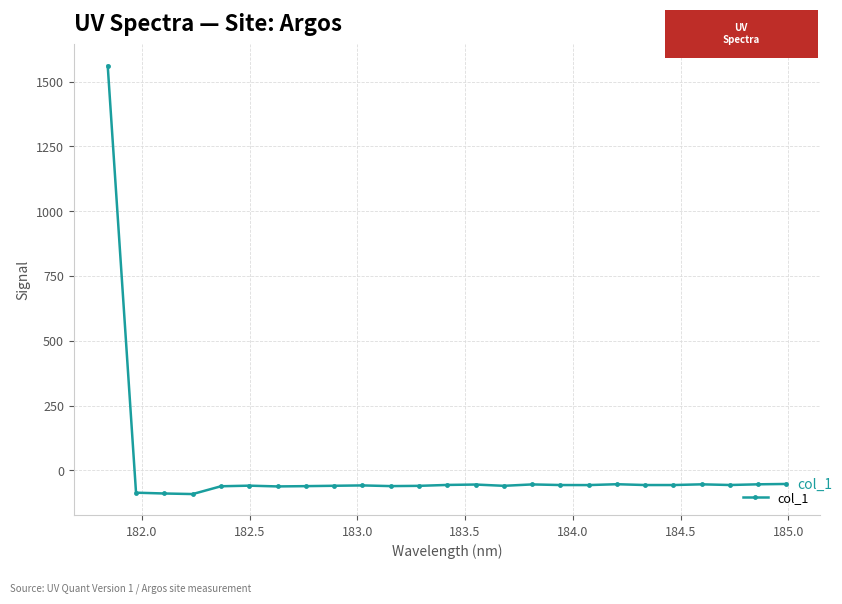

Is this an area chart (filled region under the line)?

No